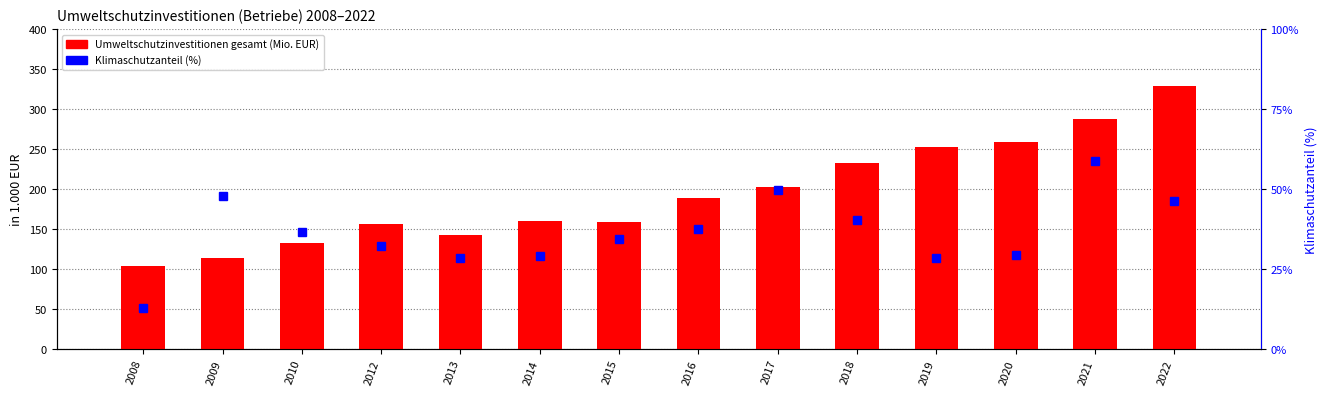

Which category has the highest value in the Umweltschutzinvestitionen (Mio. EUR) series?

2022